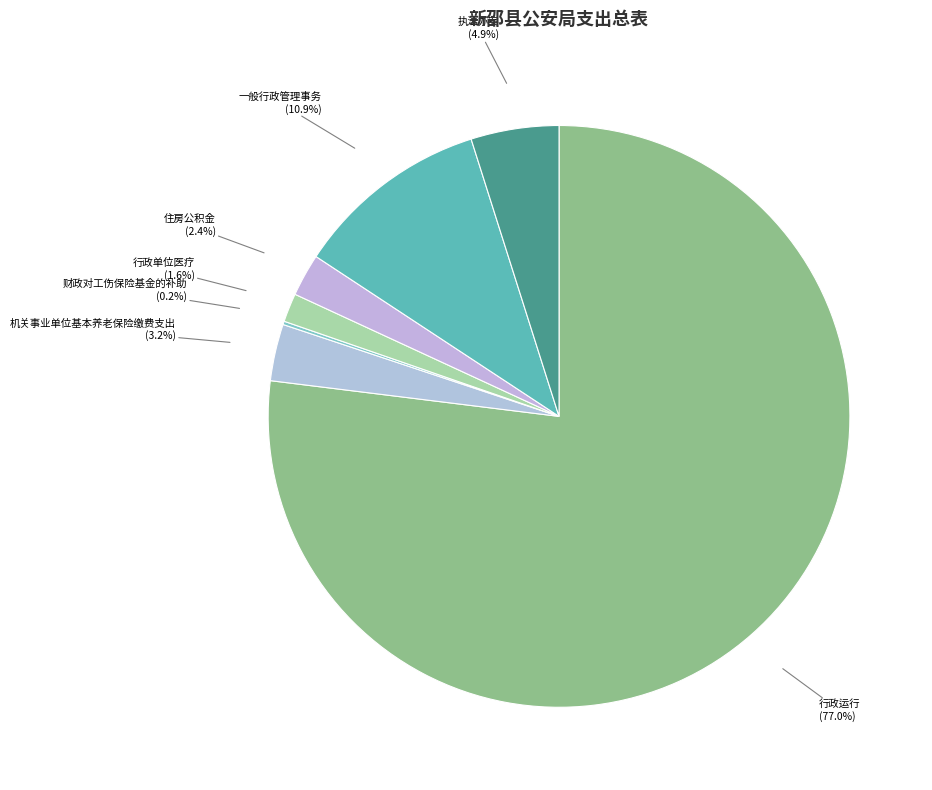

Which slice represents more than half of the pie?

行政运行